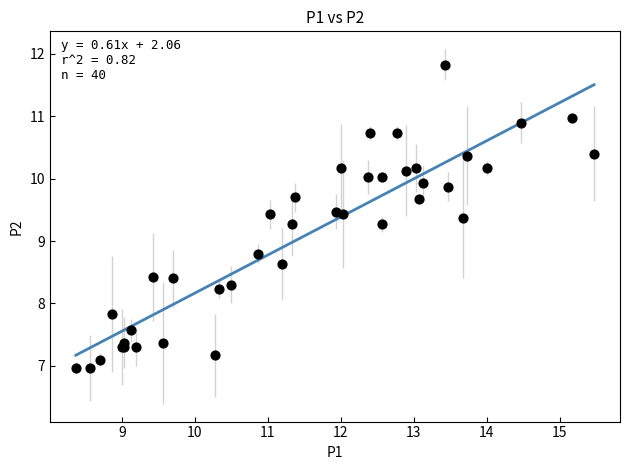

What Y value in the scatter plot is closest to 9?

8.8